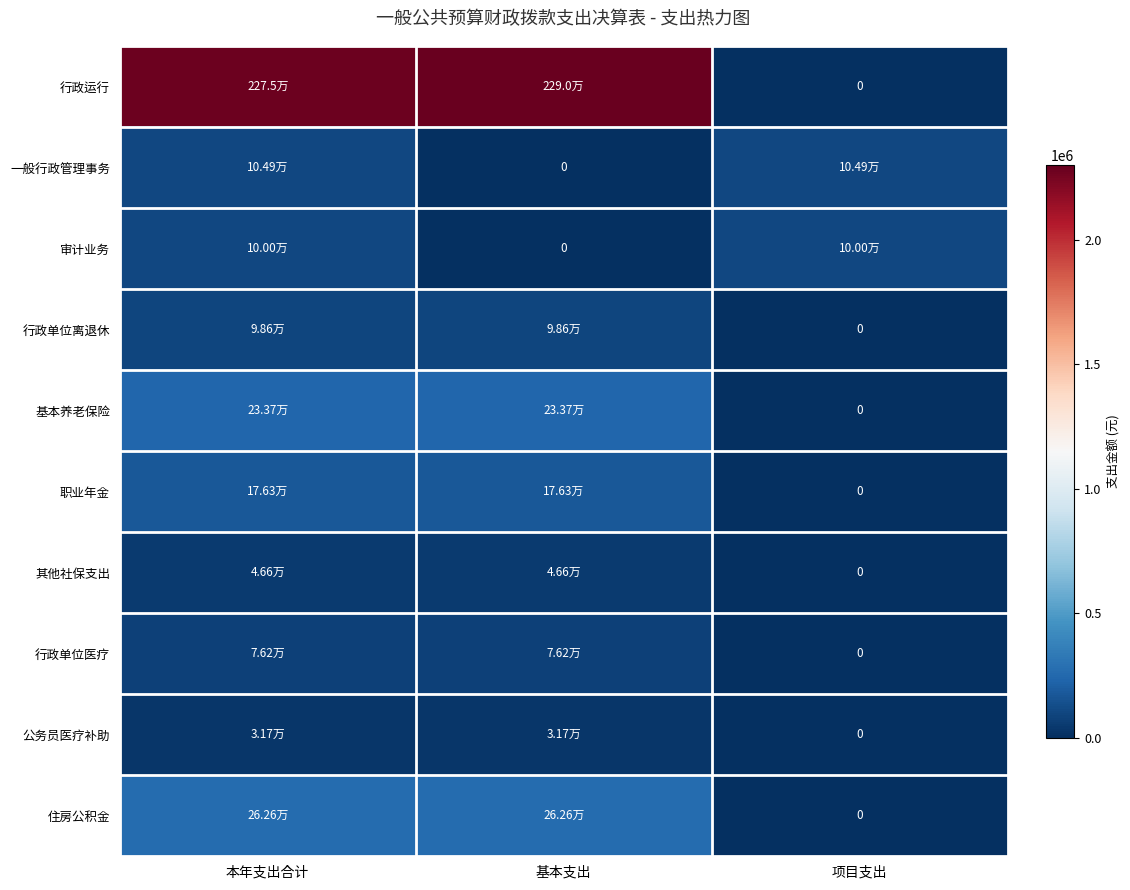

True or false: 审计业务 has a value of 0.0 at 基本支出.

True